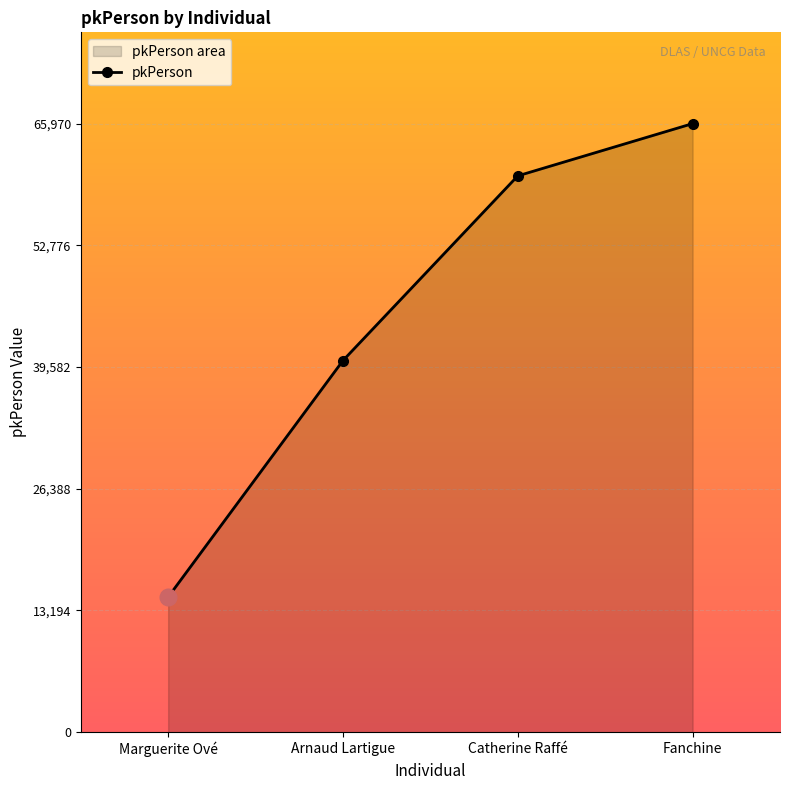

Reading left to right, extract all data points from this chart.

Marguerite Ové=14654	Arnaud Lartigue=40289	Catherine Raffé=60307	Fanchine=65970